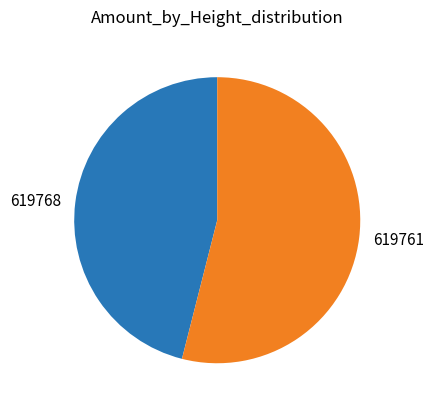

Is it true that 619768 is 46% of the pie?

True